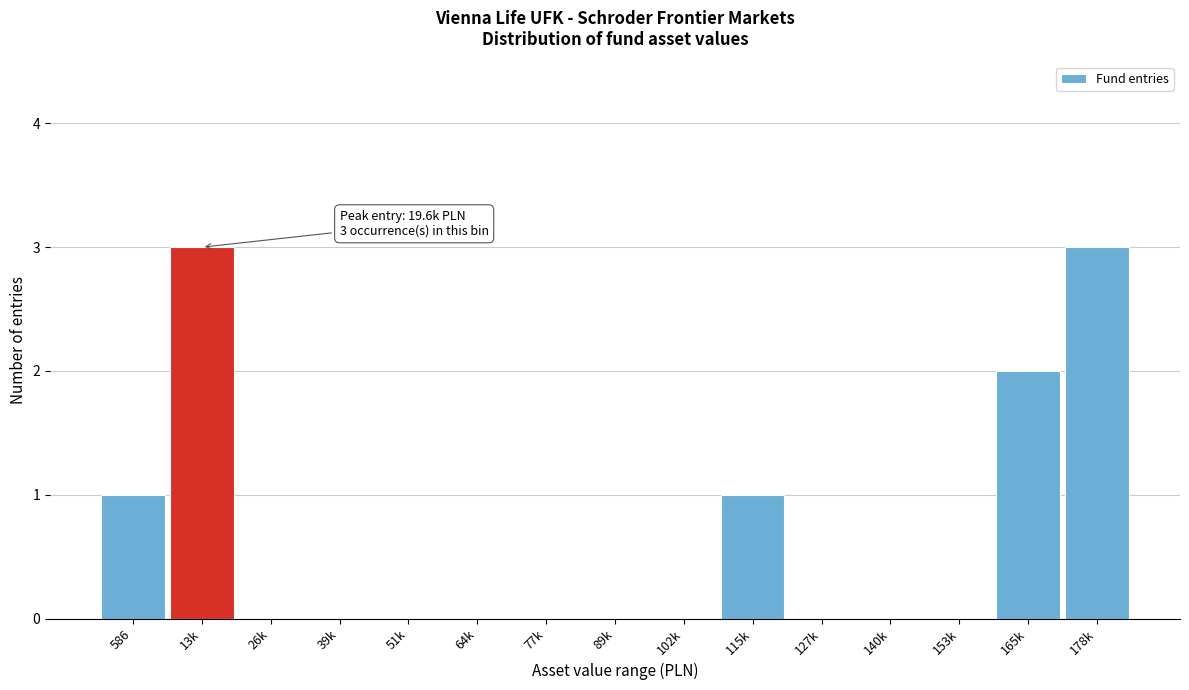

Reading left to right, list all the values displayed in this chart.

586=1	13k=3	26k=0	39k=0	51k=0	64k=0	77k=0	89k=0	102k=0	115k=1	127k=0	140k=0	153k=0	165k=2	178k=3